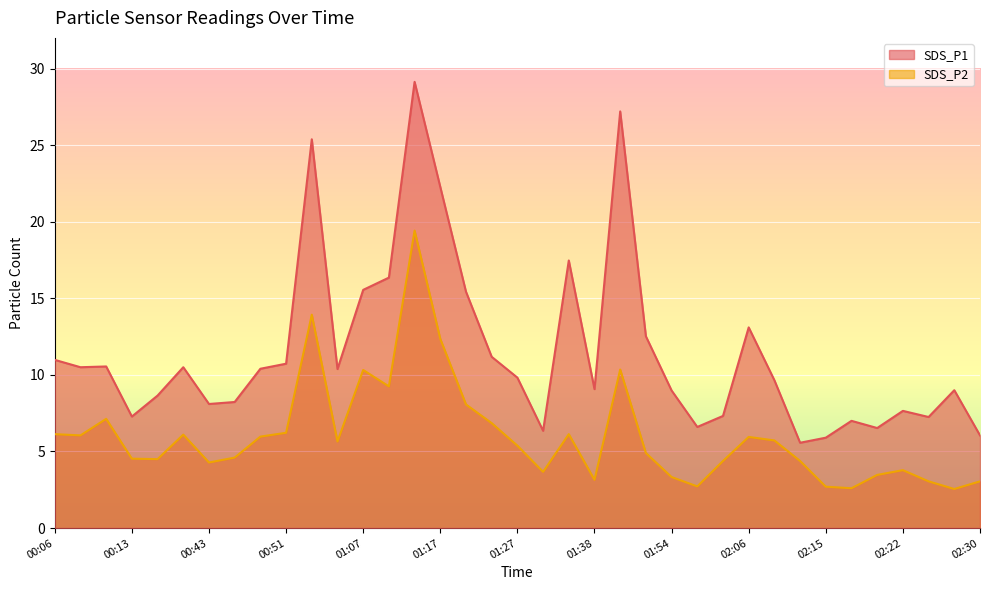

How many lines are shown in the chart?

2